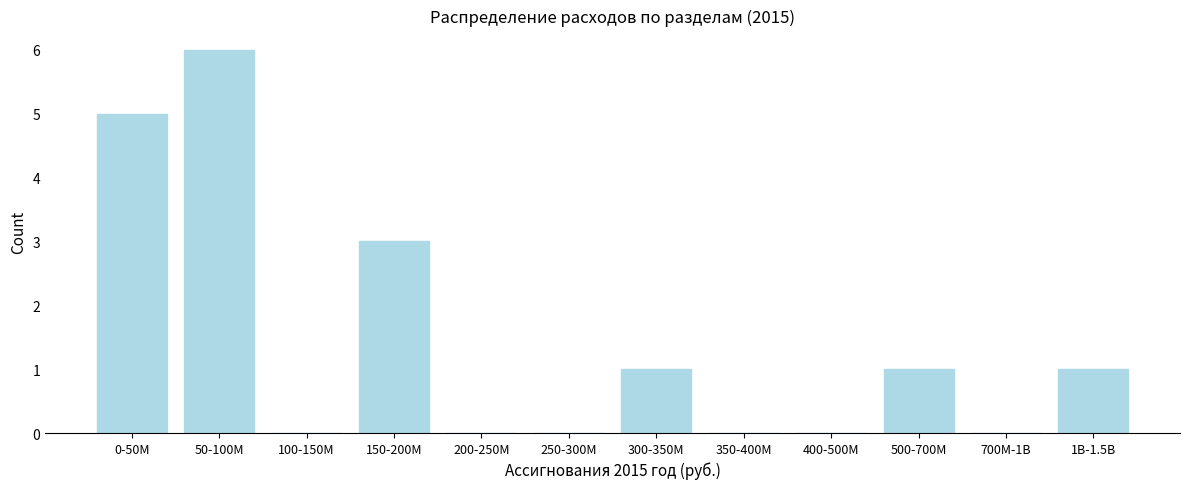

Reading right to left, what are all the values shown in this chart?

1B-1.5B=1	700M-1B=0	500-700M=1	400-500M=0	350-400M=0	300-350M=1	250-300M=0	200-250M=0	150-200M=3	100-150M=0	50-100M=6	0-50M=5